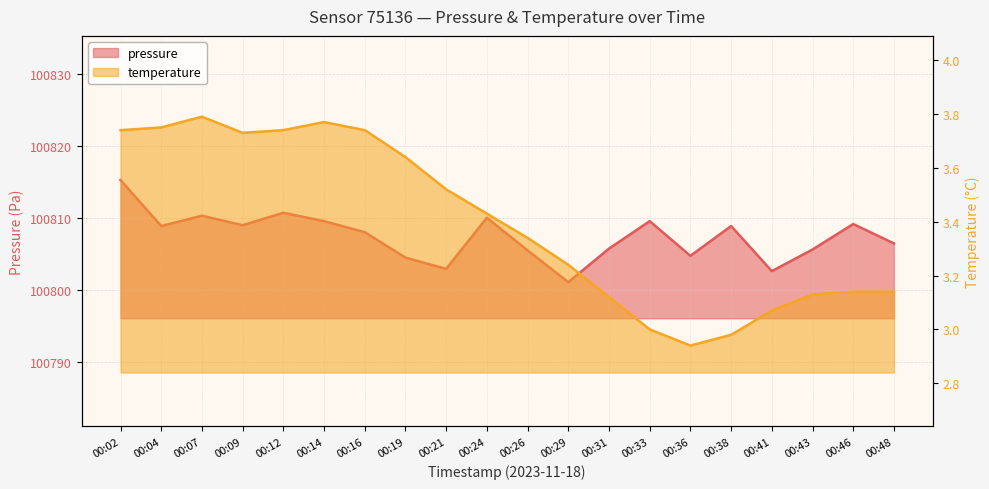

Does the chart have visible grid lines?

Yes